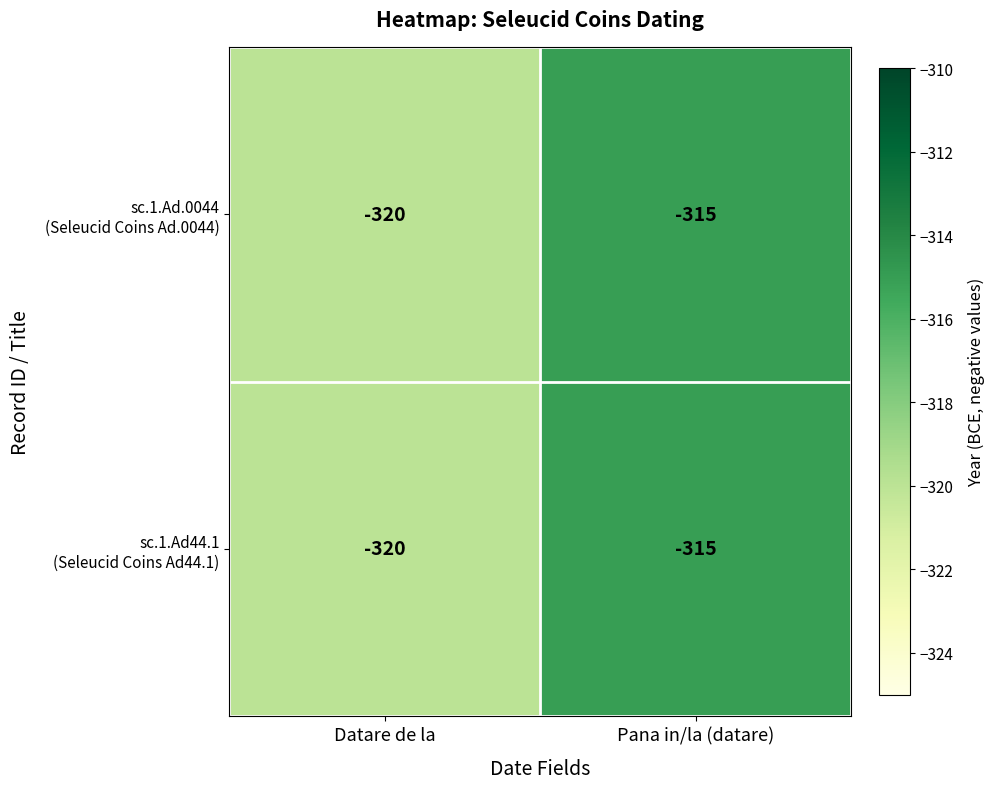

What is the smallest value displayed?

-320